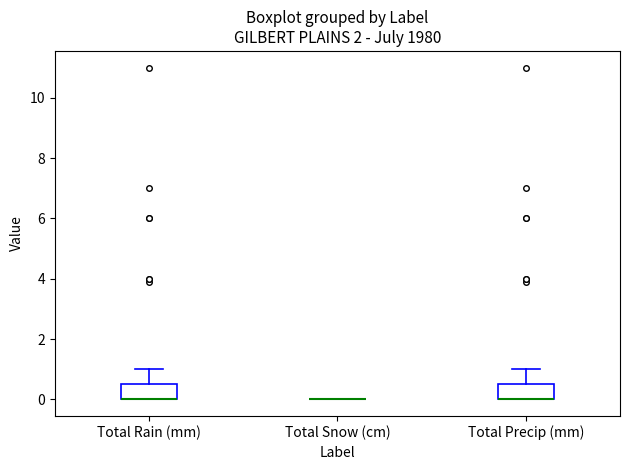

Where does the upper whisker of the box for Total Precip (mm) end on the y-axis? The values are not printed on the chart, so give them approximately, as read against the axis.

1.0